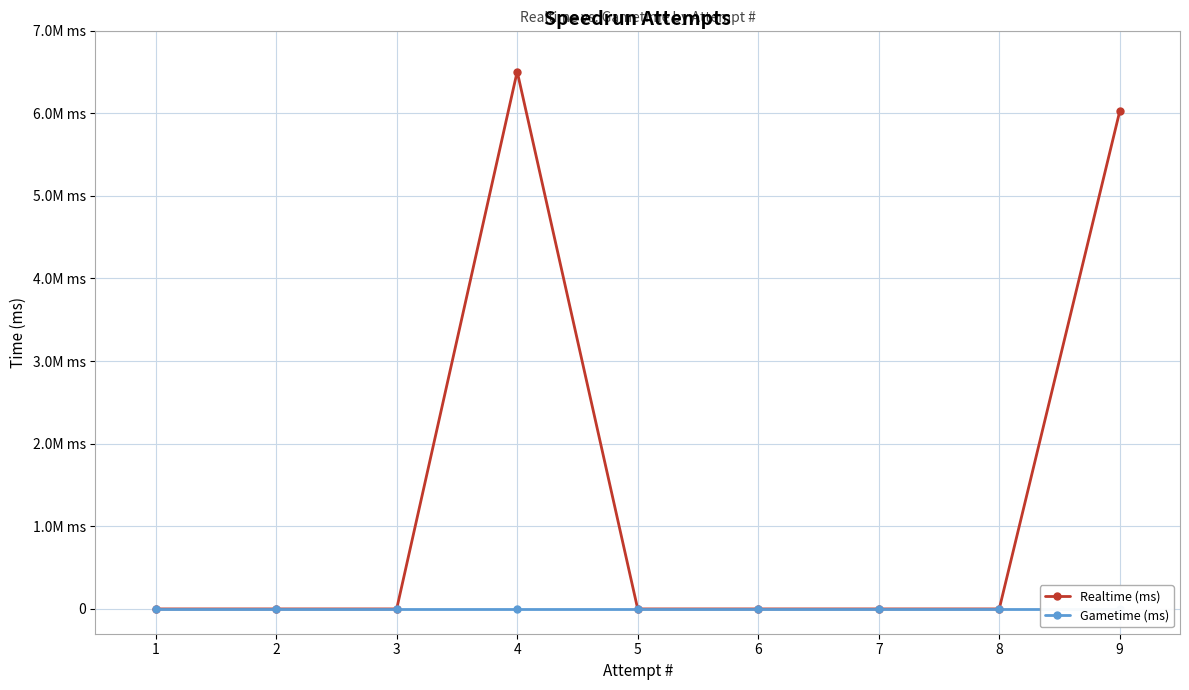

Reading left to right, transcribe all the data shown in this chart.

Realtime (ms): 0	0	0	6503650	0	0	0	0	6023694
Gametime (ms): 0	0	0	0	0	0	0	0	0